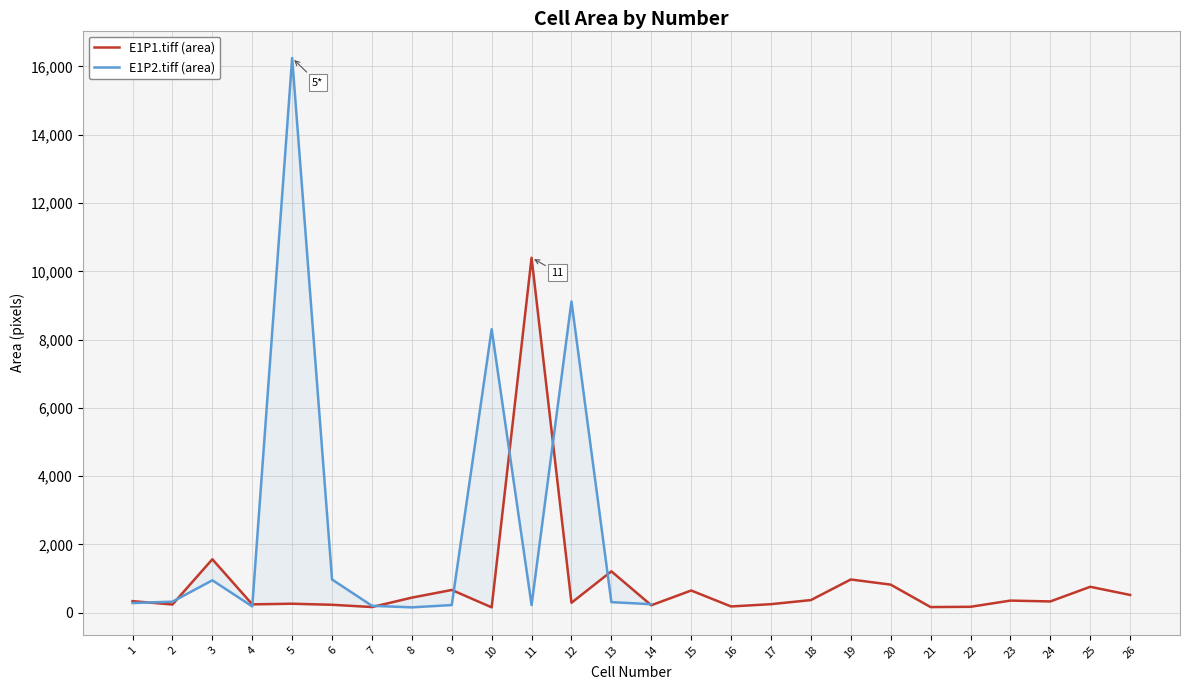

What is the maximum value shown in the chart?

10398